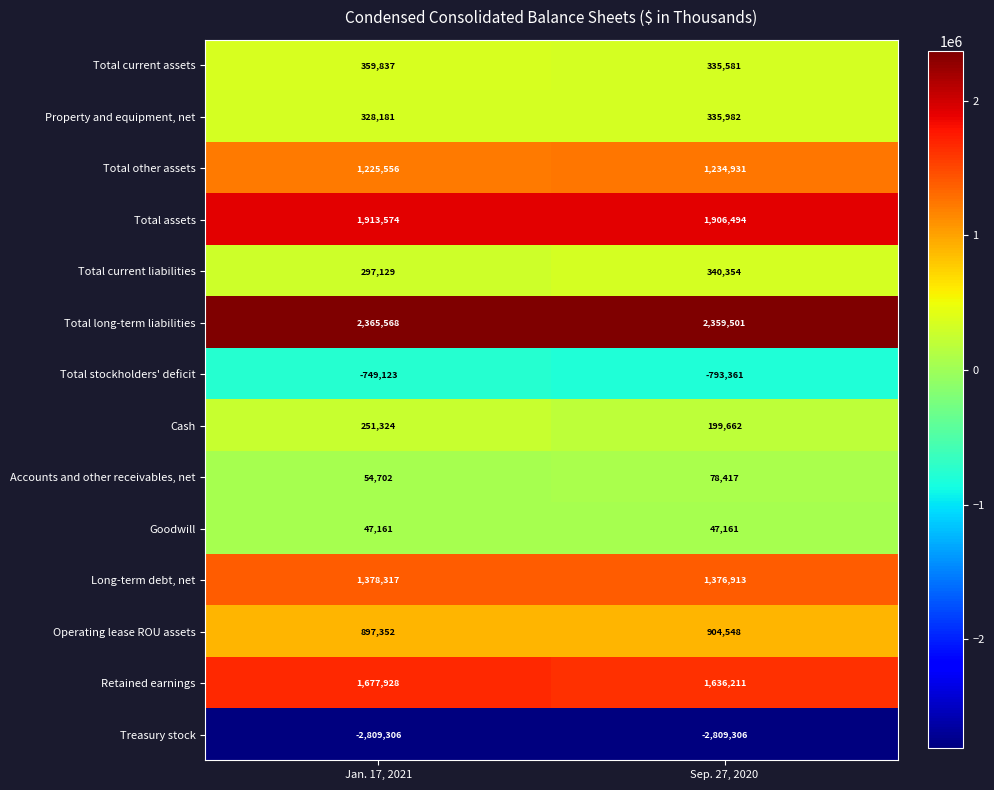

How many distinct data groups are displayed?

14